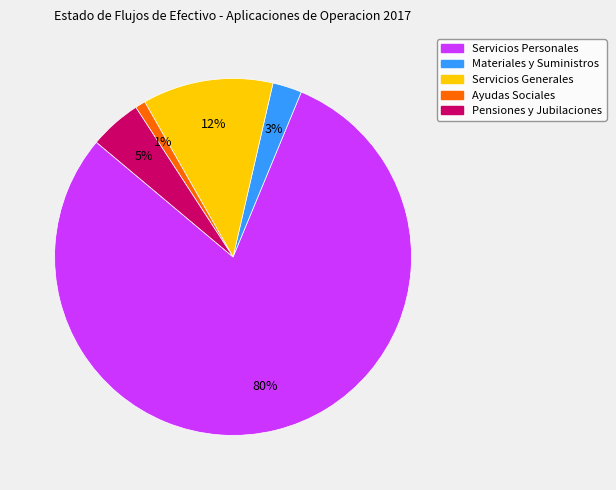

To the nearest percent, what is the average slice percentage?

20%